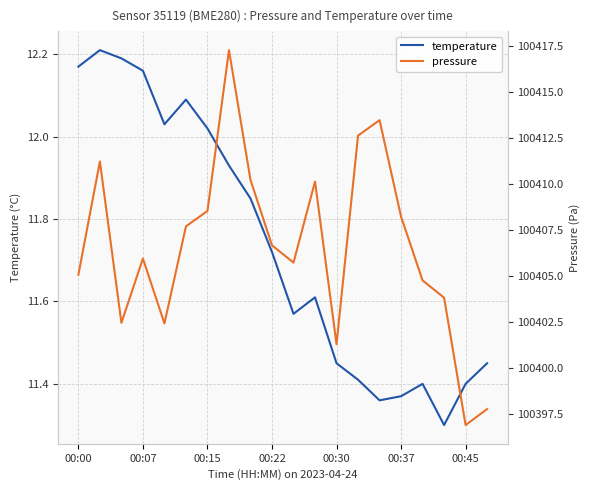

Which series has the largest total across all categories?

pressure